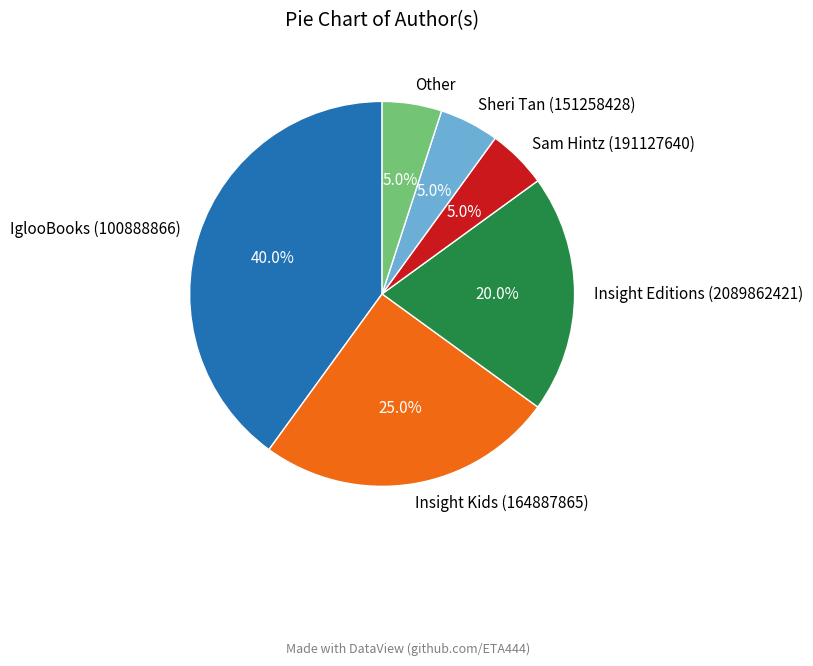

The Sam Hintz (191127640) slice represents 5% of the pie. True or false?

True